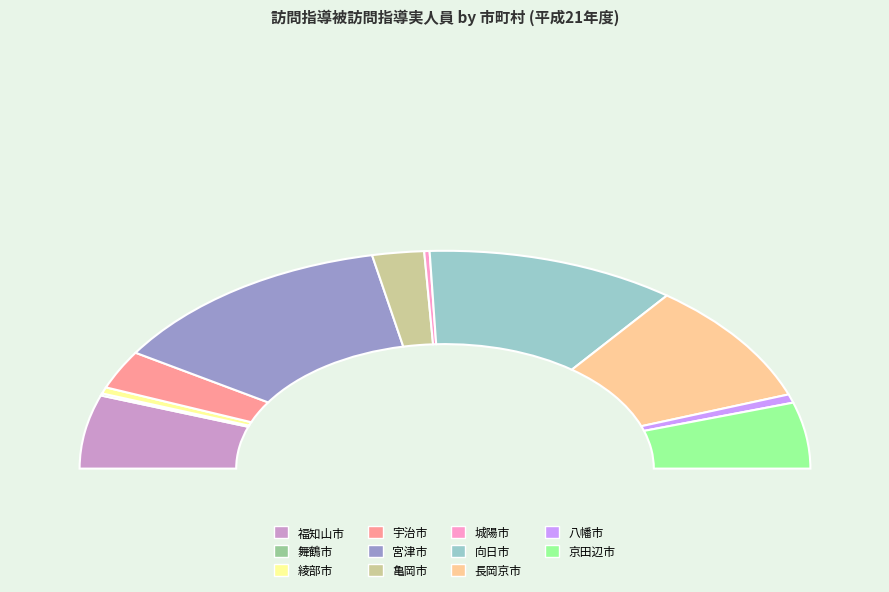

Do 長岡京市 and 亀岡市 together represent more than half of the pie?

No